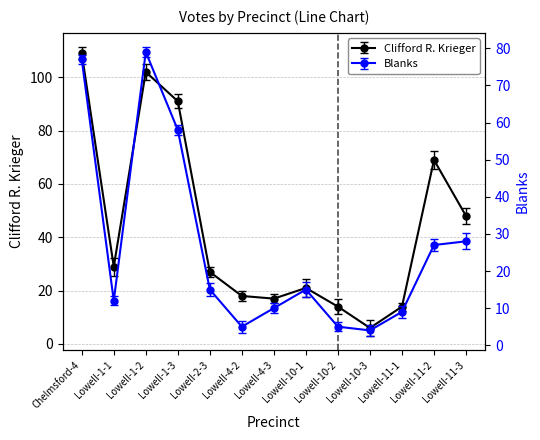

At which category does Clifford R. Krieger reach its first local valley?

Lowell-1-1